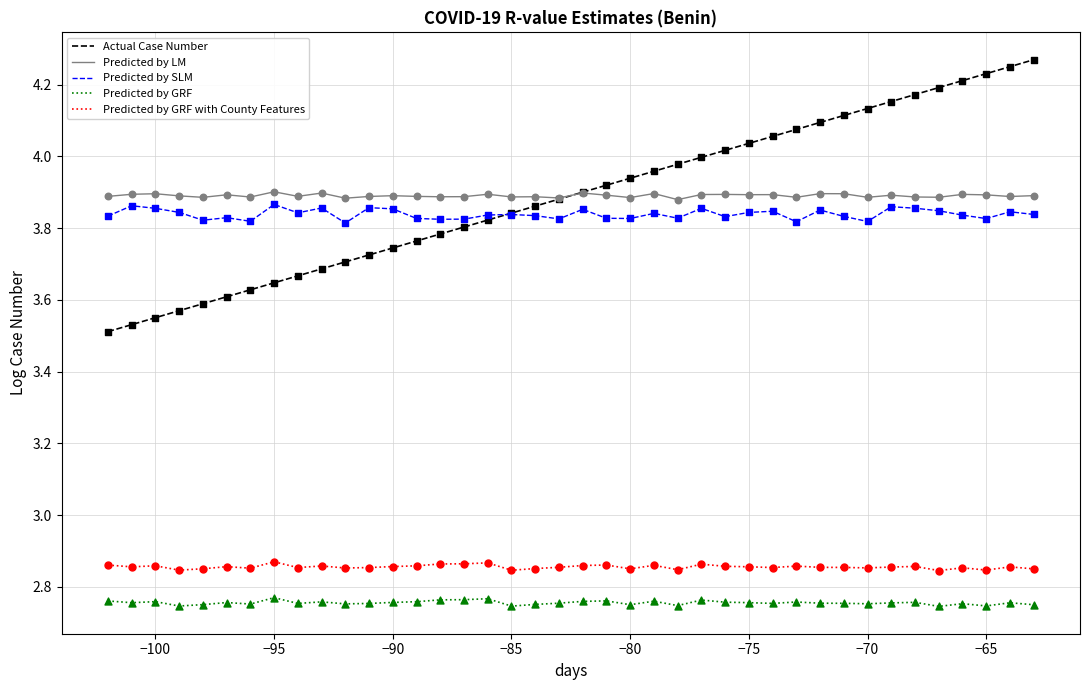

True or false: Predicted by LM and Predicted by GRF intersect in this chart.

False